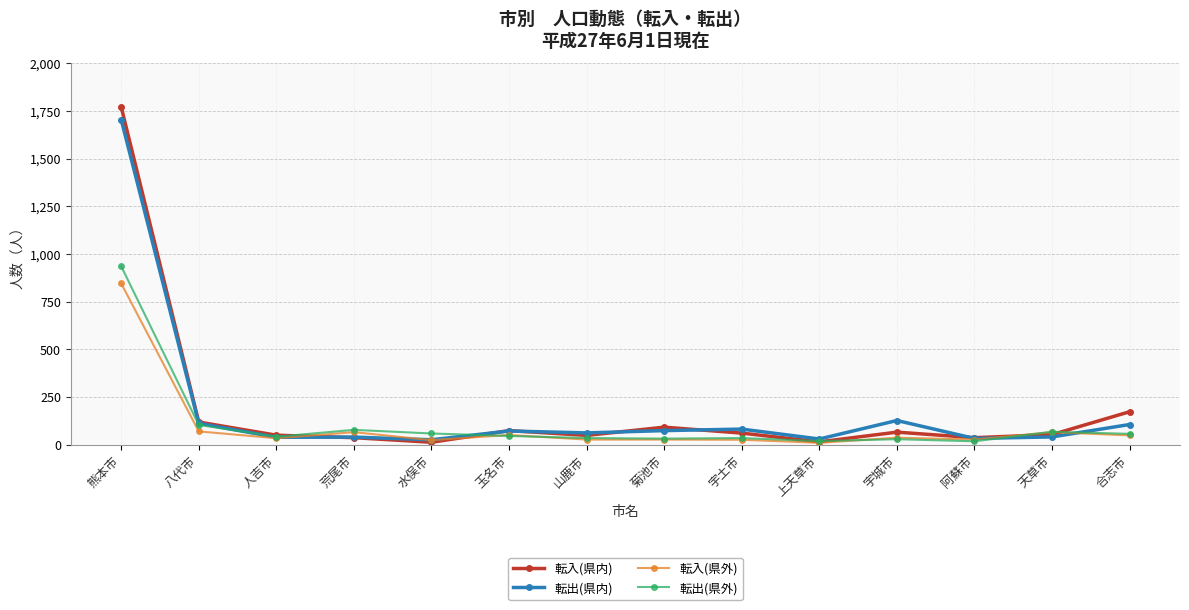

What are all the series names shown in the legend?

転入(県内), 転出(県内), 転入(県外), 転出(県外)